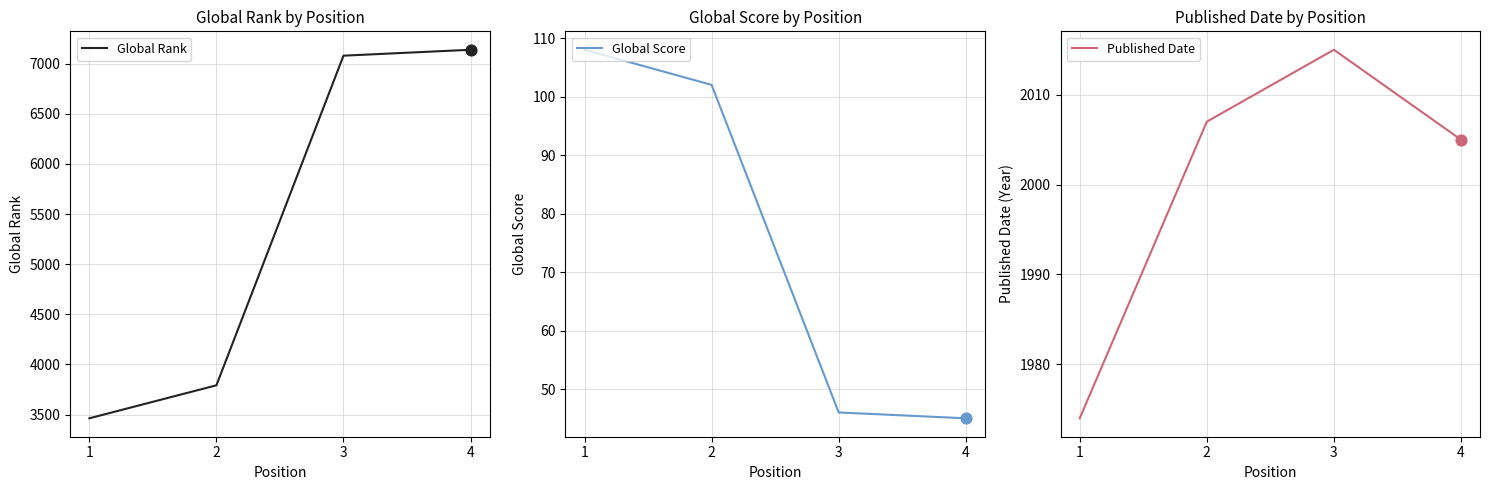

At which category is the sum across all series the highest?

4